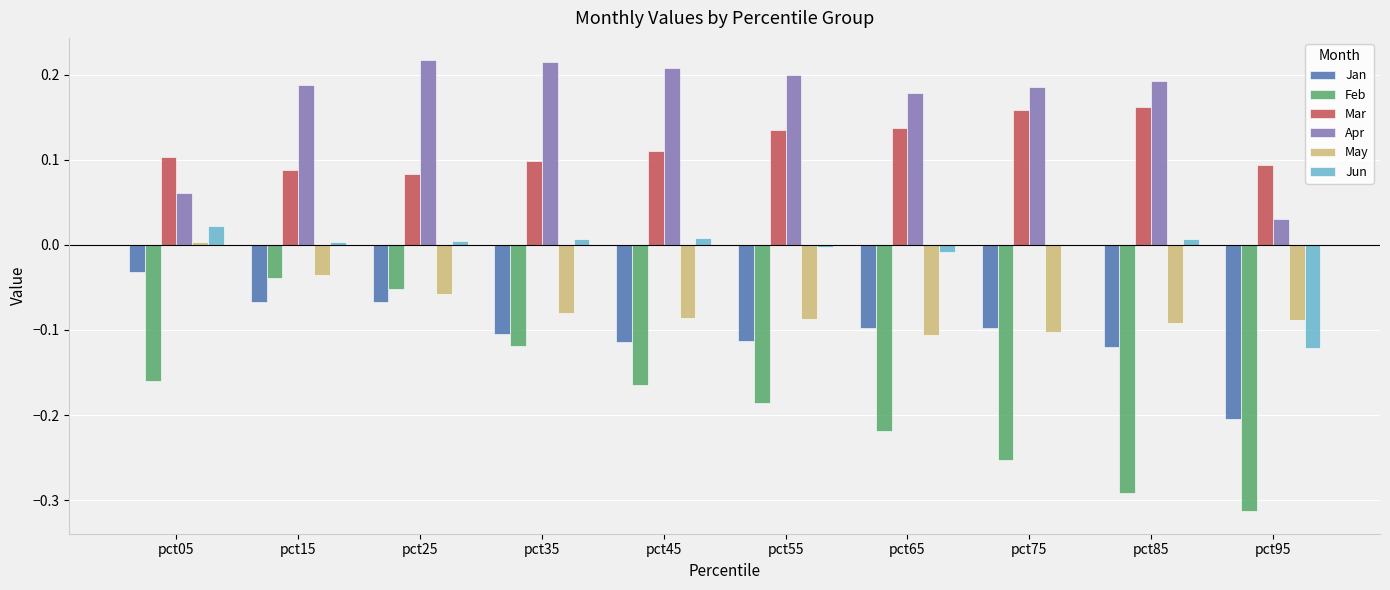

The Jan series shows -0.2 at pct95. True or false?

True